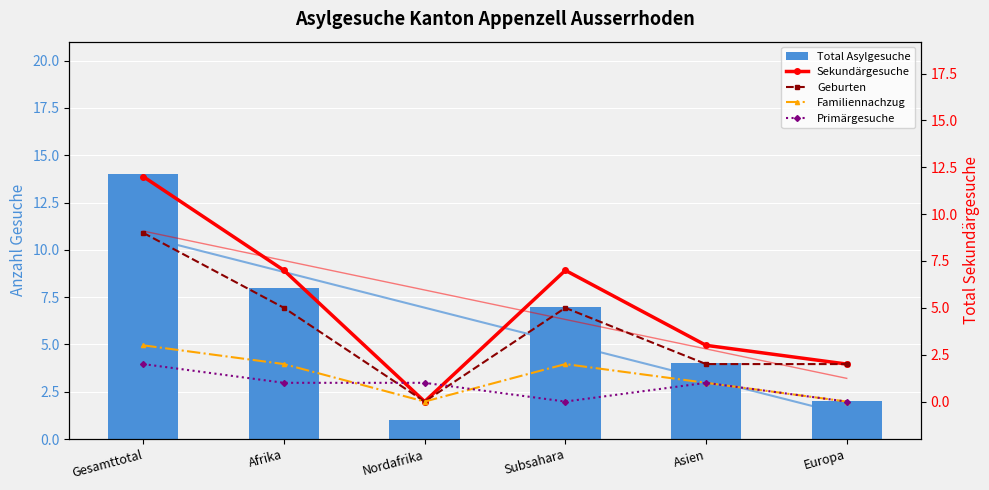

How many series are shown in this chart?

5